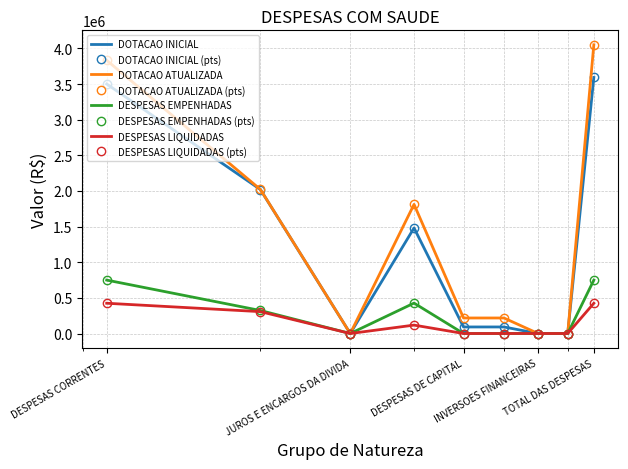

What is the difference between the second highest and second lowest values in the DESPESAS LIQUIDADAS series?

424492.9